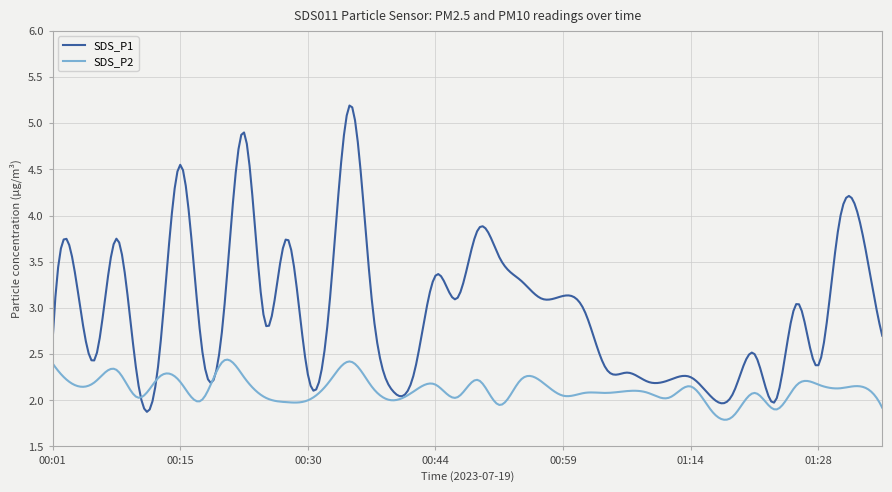

Which series has the largest total across all categories?

SDS_P1